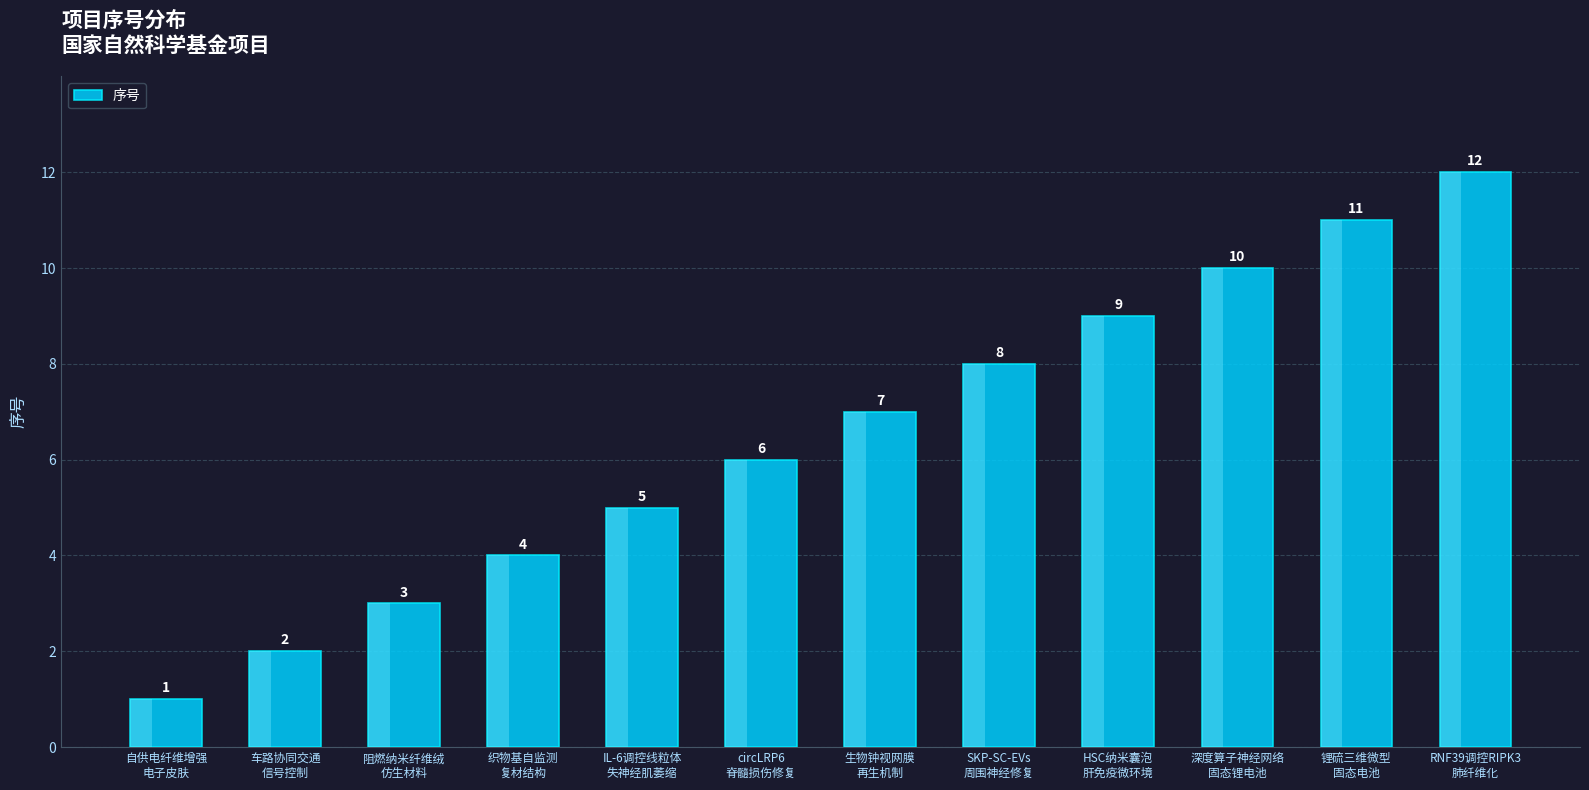

At which label is the value closest to 6?

circLRP6
脊髓损伤修复